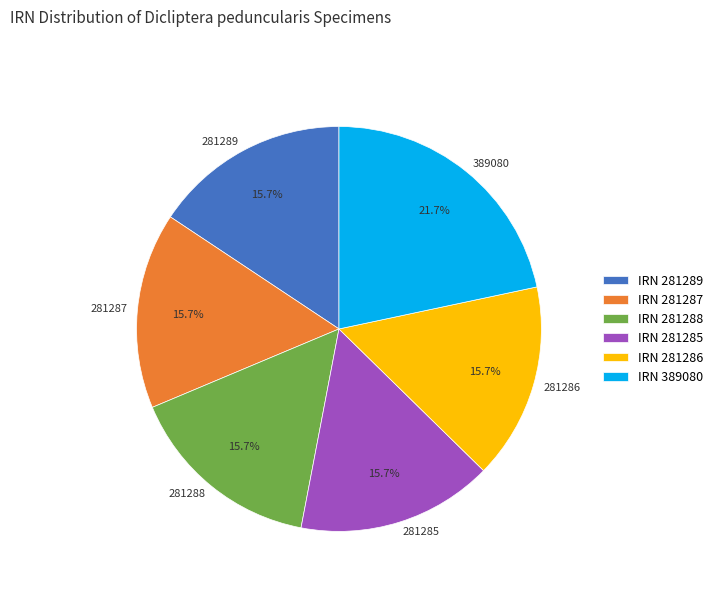

True or false: 281289 accounts for 5% of the total.

False